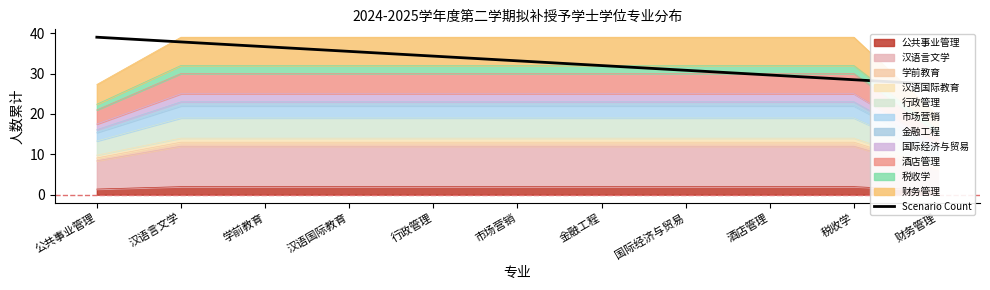

Reading left to right, extract all data points from this chart.

39.0	37.8	36.7	35.5	34.3	33.1	32.0	30.8	29.6	28.5	27.3